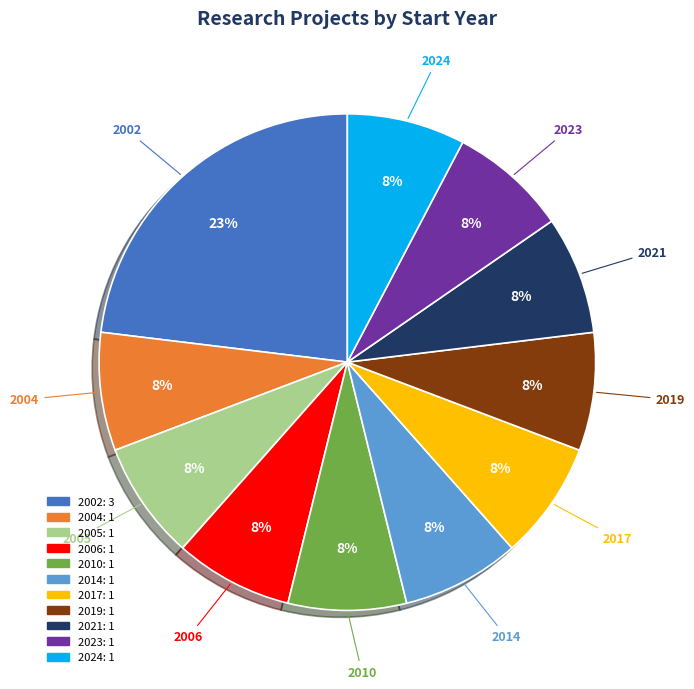

Does any single category account for the majority?

No